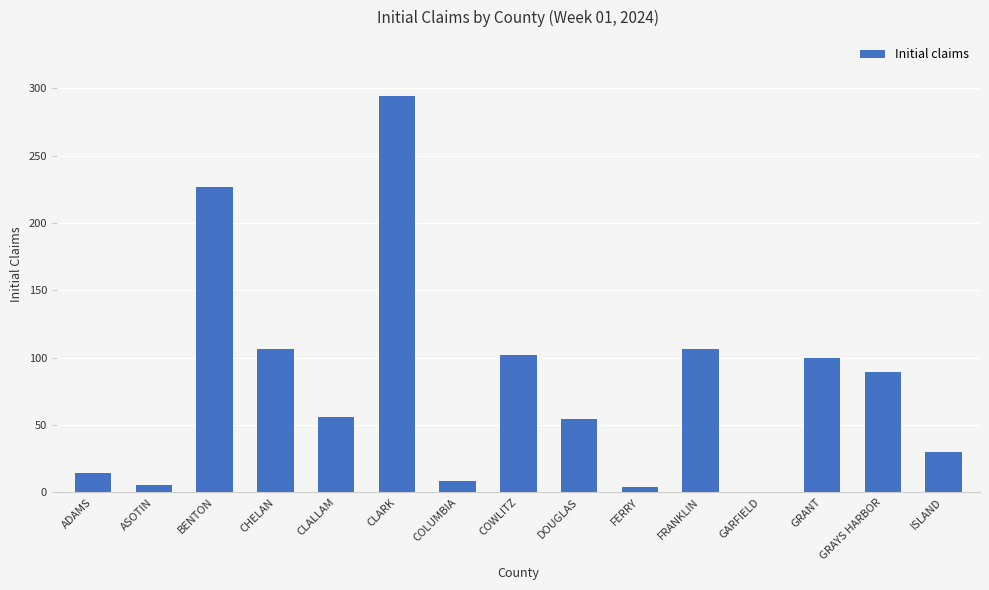

What is the maximum value shown in the chart?

294